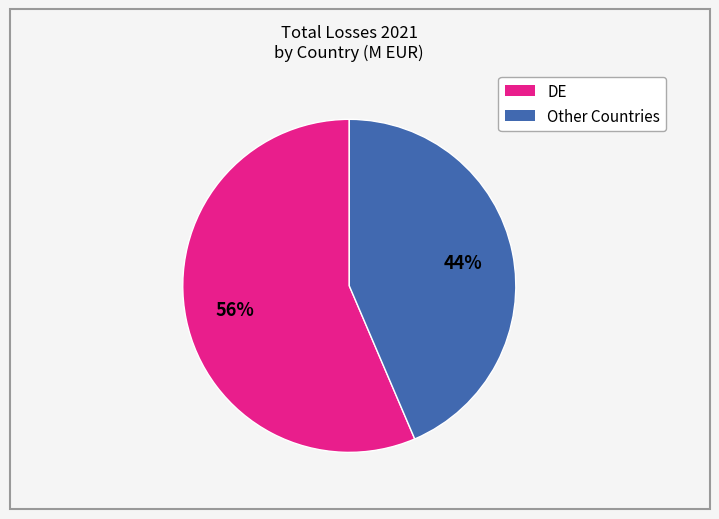

To the nearest percent, what is the average slice percentage?

50%